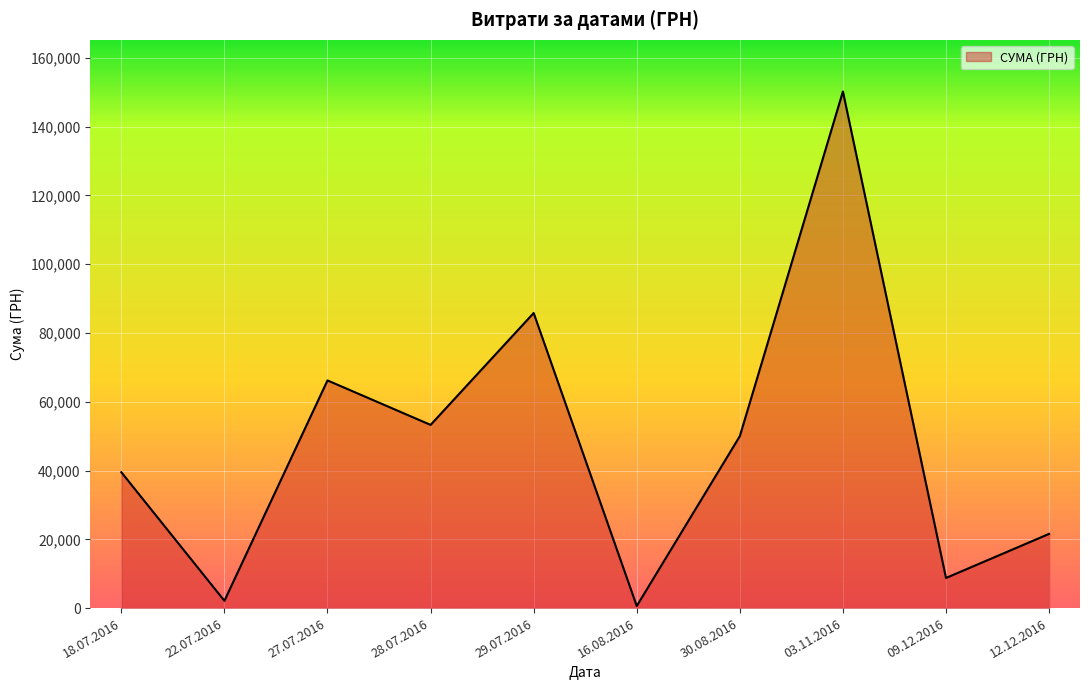

At which label is the value closest to 75412?

27.07.2016